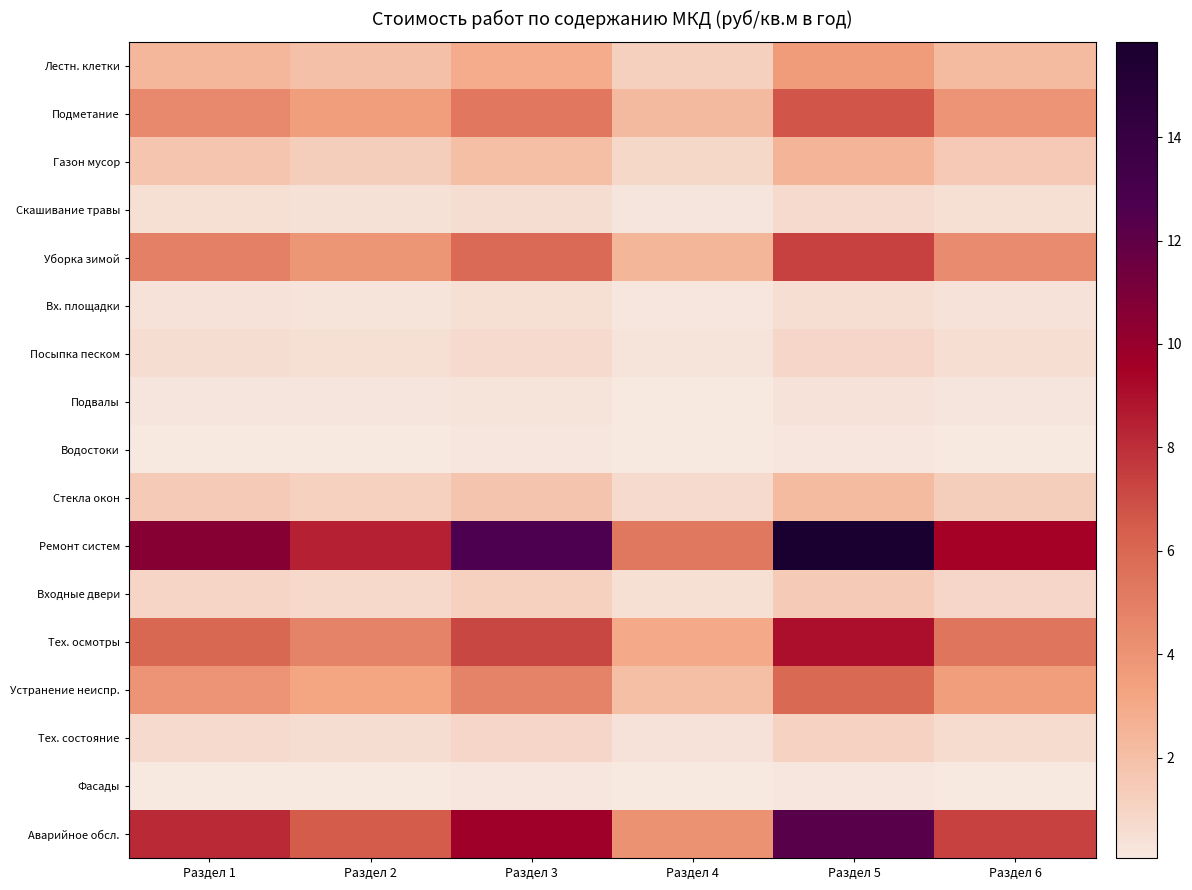

What is the total value across all series at Раздел 6?

42.4